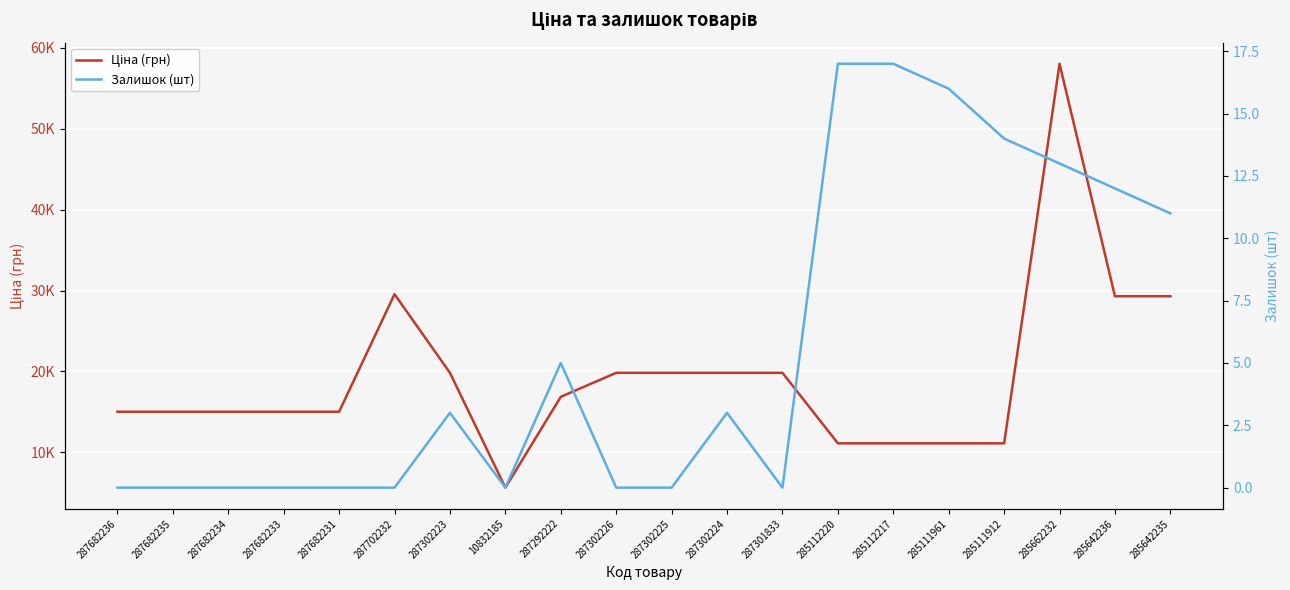

At 287682234, list the series in order from smallest to largest.

Залишок (шт), Ціна (грн)